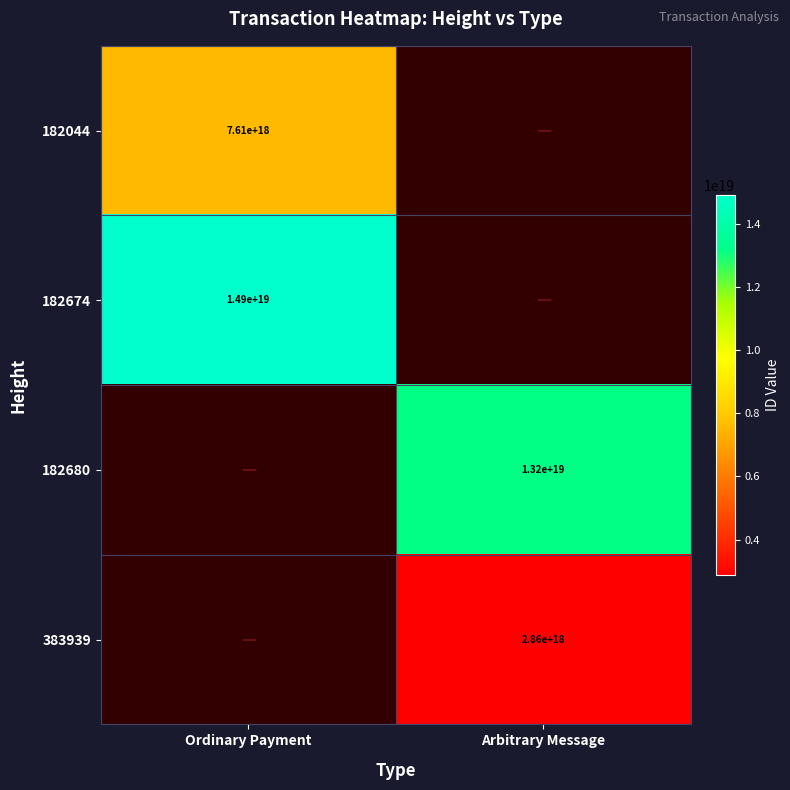

True or false: 383939 has a value of 4837506481751555072 at Arbitrary Message.

False